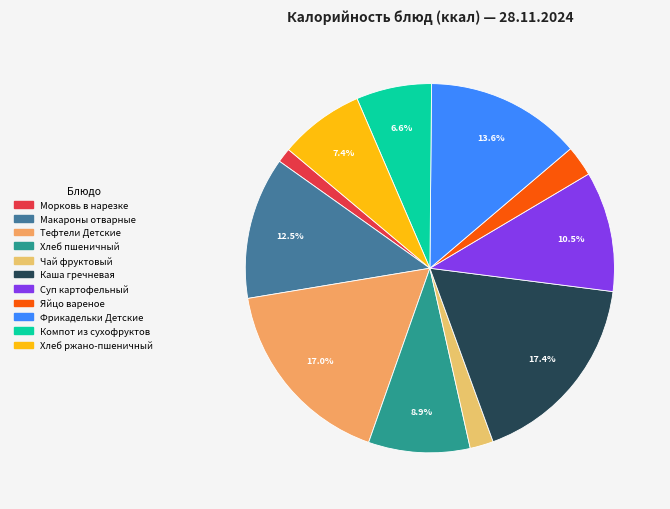

What is the ratio of the value at Каша гречневая to the value at Хлеб пшеничный?

2.0